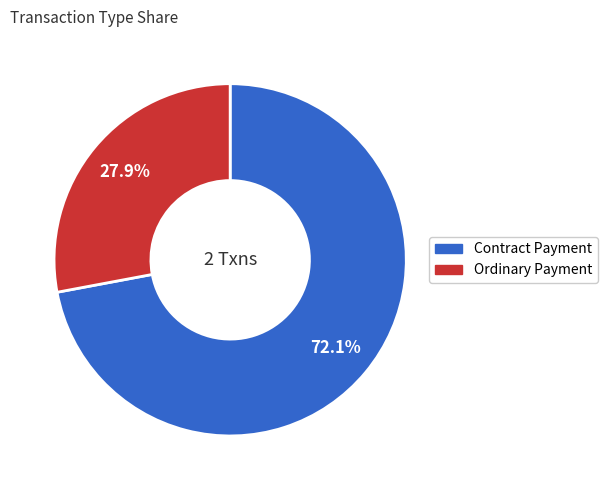

Rank the categories by value from highest to lowest.

Contract Payment, Ordinary Payment